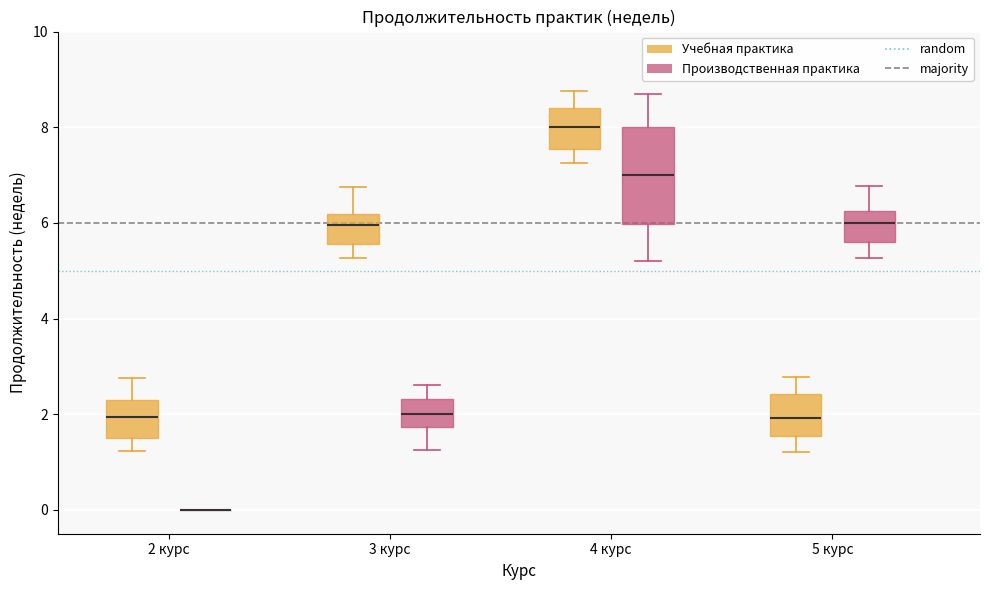

Where does the upper whisker of the box for 5 курс (Производственная практика) end on the y-axis? The values are not printed on the chart, so give them approximately, as read against the axis.

6.8